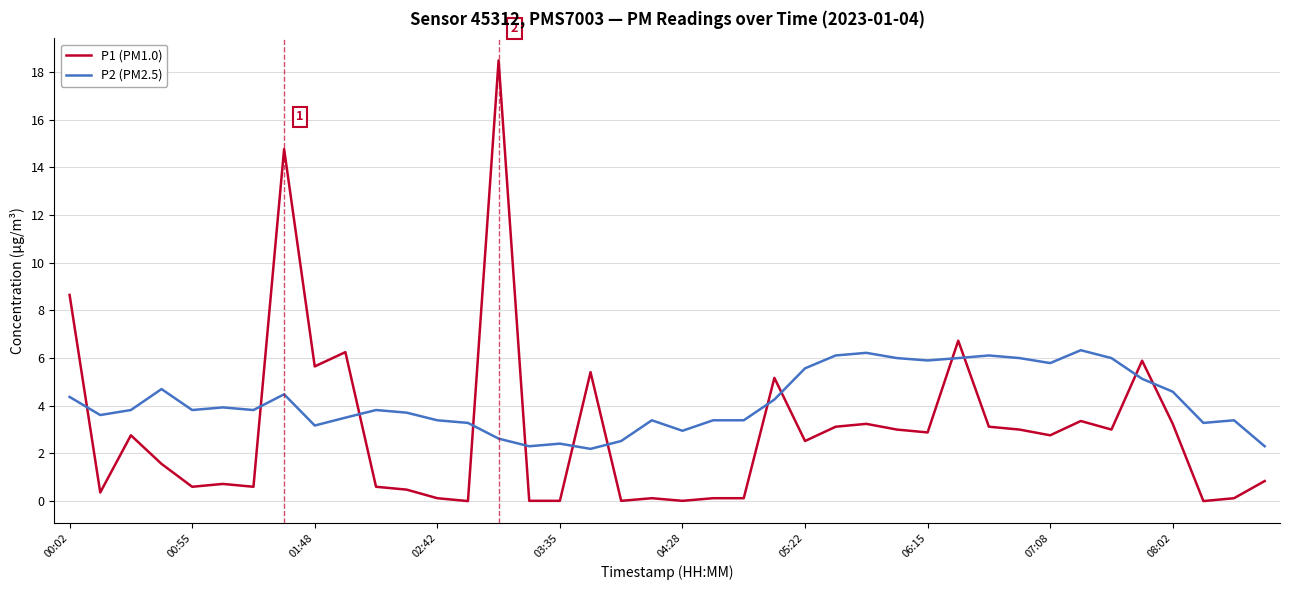

Rank the series by their average value, from lowest to highest.

P1 (PM1.0), P2 (PM2.5)